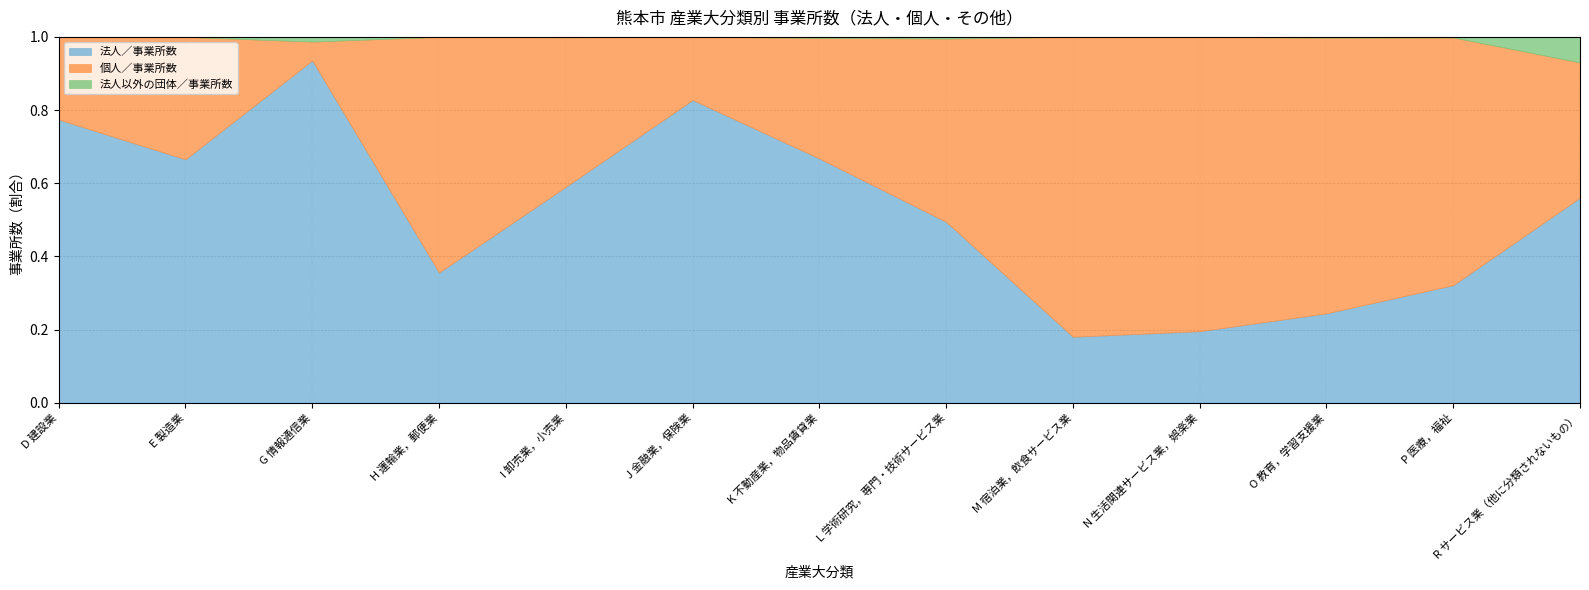

True or false: 法人／事業所数 has a value of 0.5 at H 運輸業，郵便業.

False